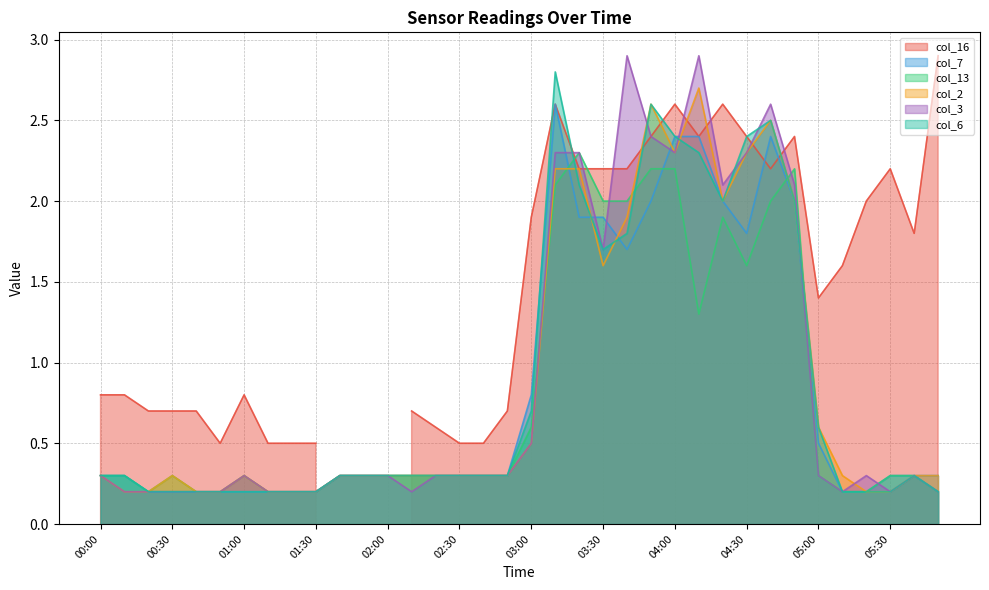

At which category does col_13 reach its first local valley?

00:20